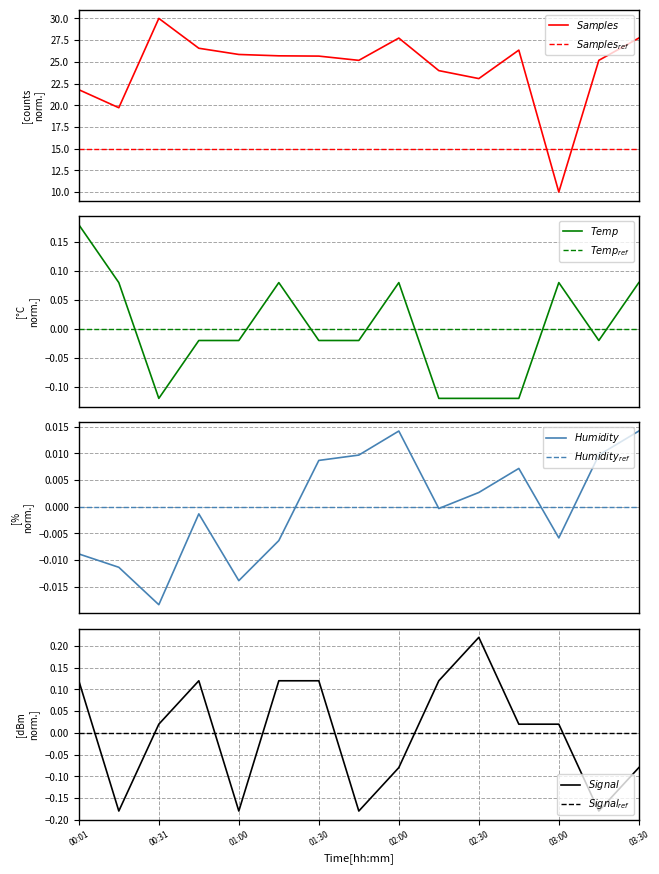

The BME280_humidity series shows -0.0 at 01:00. True or false?

False